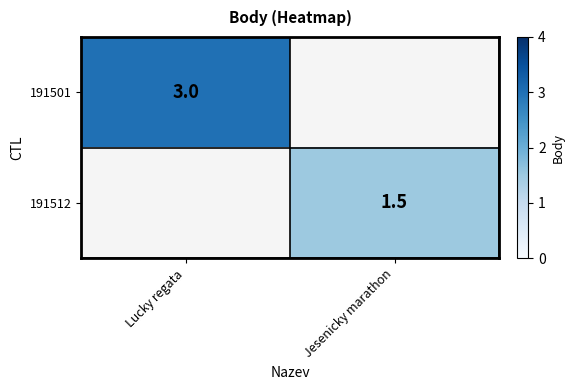

What is the smallest value displayed?

1.5